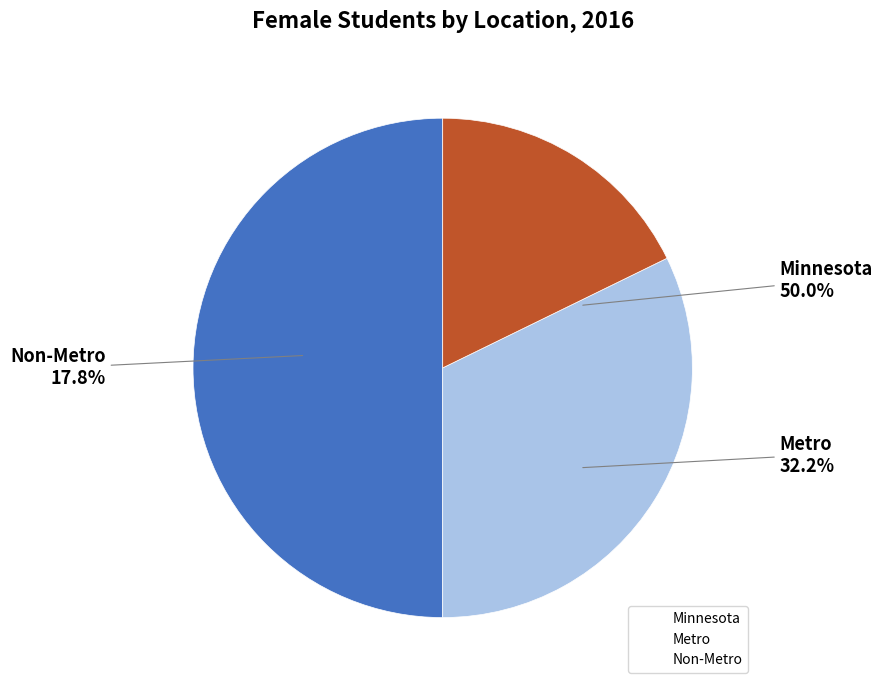

Do Minnesota and Non-Metro together represent more than half of the pie?

Yes